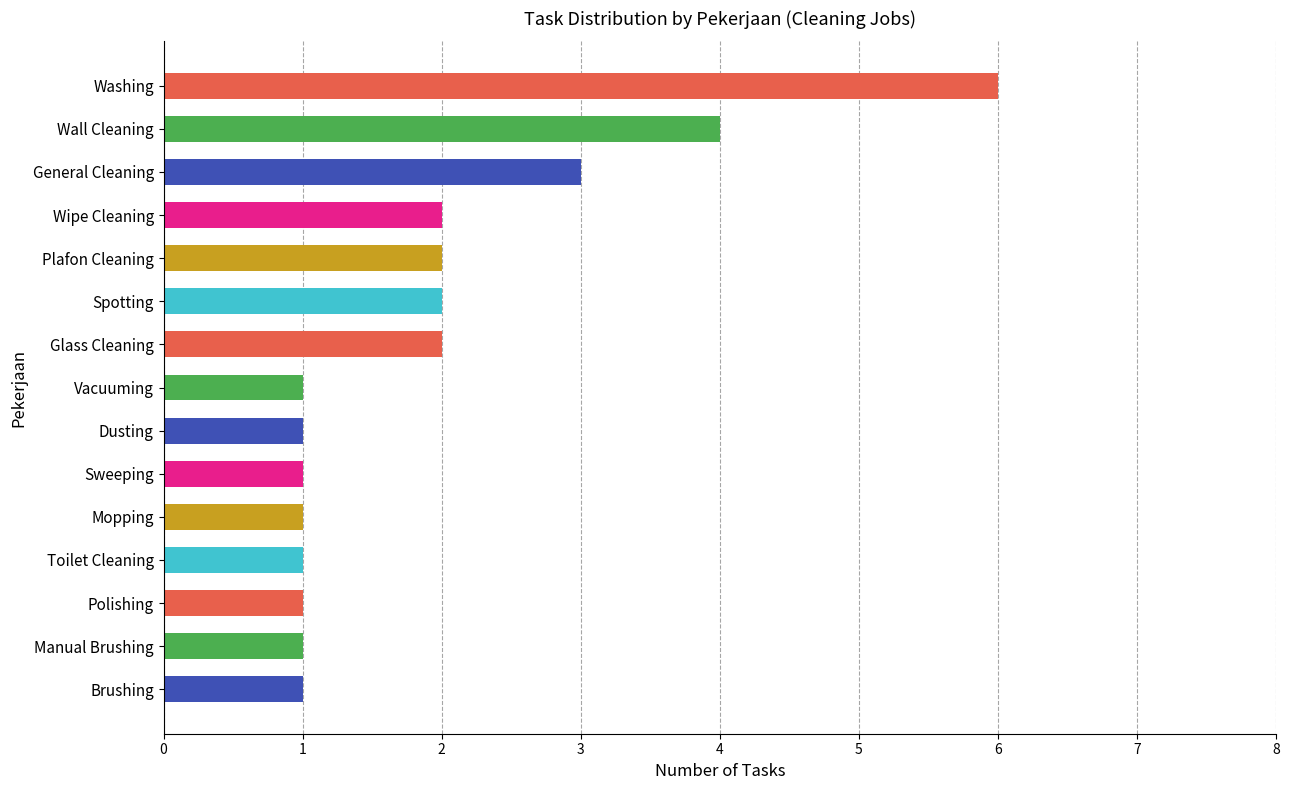

The chart shows a value of 1 at Plafon Cleaning. True or false?

False